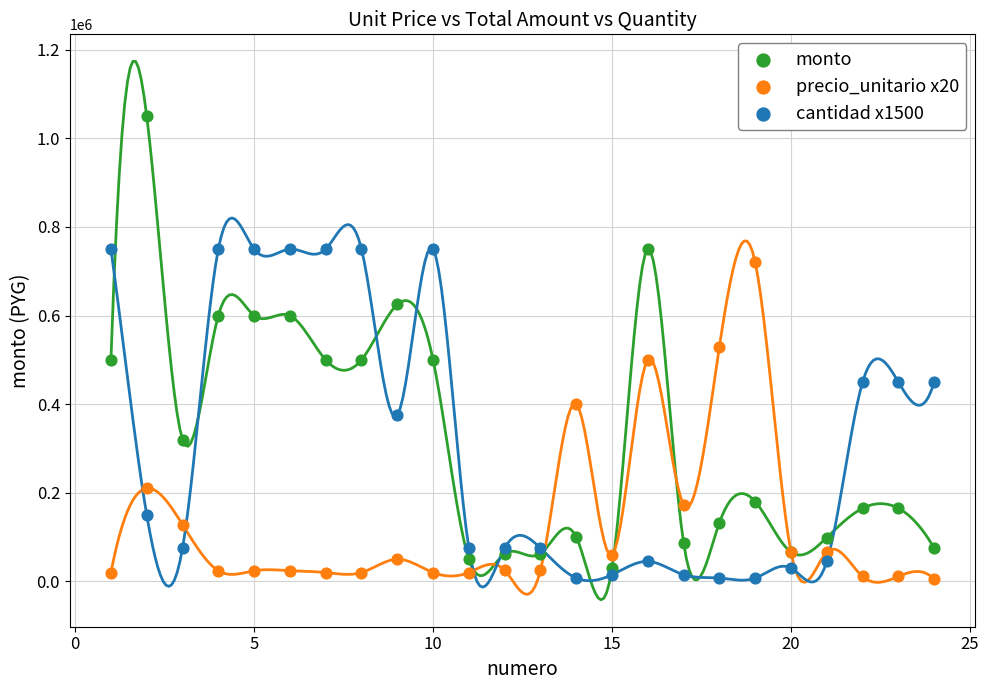

Which series has the largest Y range (max minus min)?

monto